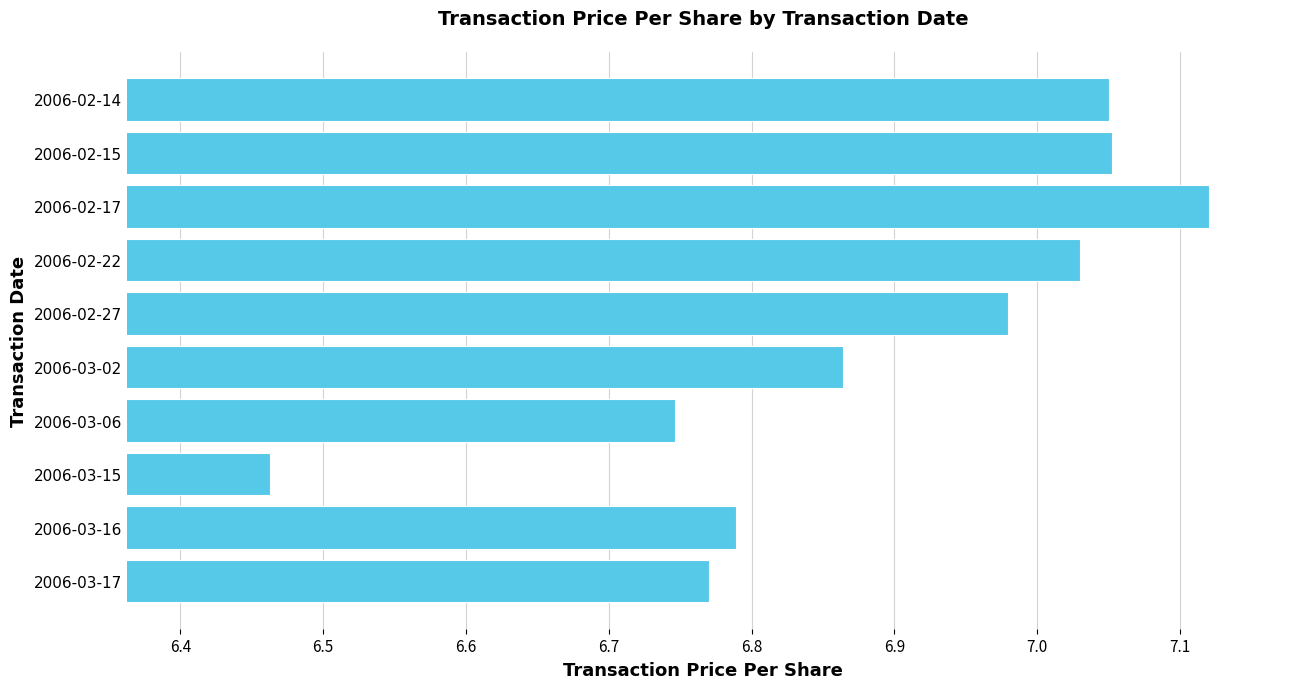

True or false: the data shows 4.7 at 2006-02-27.

False